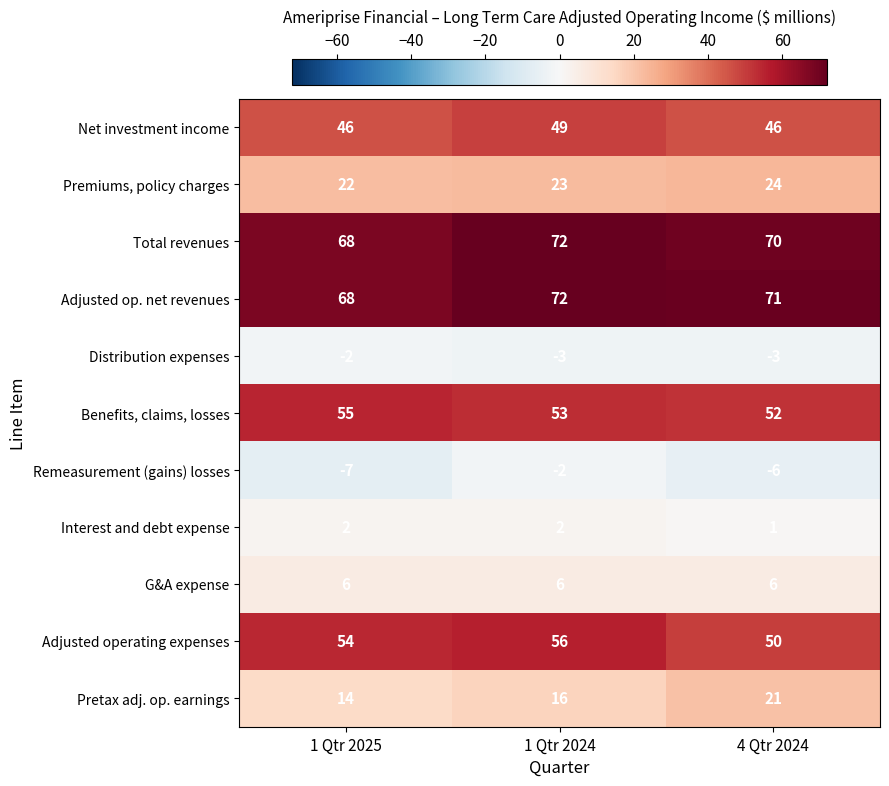

How many distinct data groups are displayed?

11